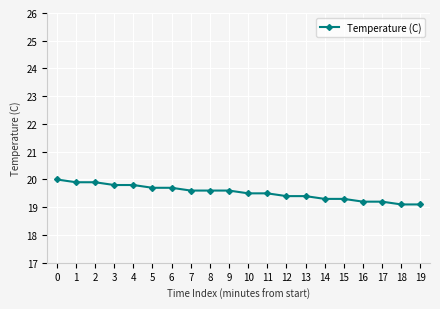

What is the sum of all values?

390.6